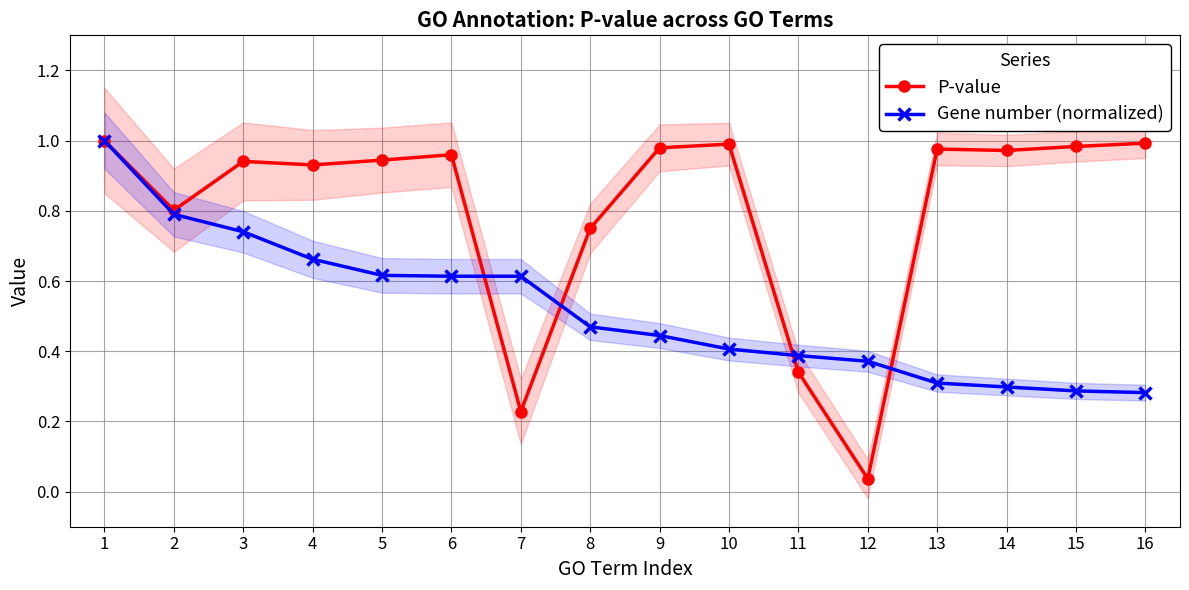

Which series has the widest spread of values?

P-value